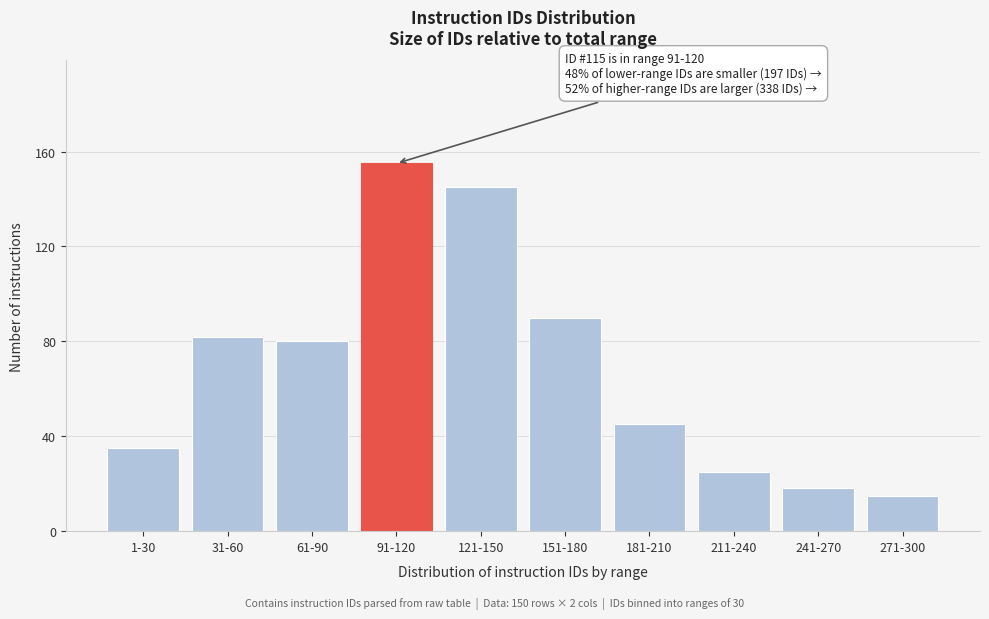

Reading right to left, list all the values displayed in this chart.

15	18	25	45	90	145	155	80	82	35